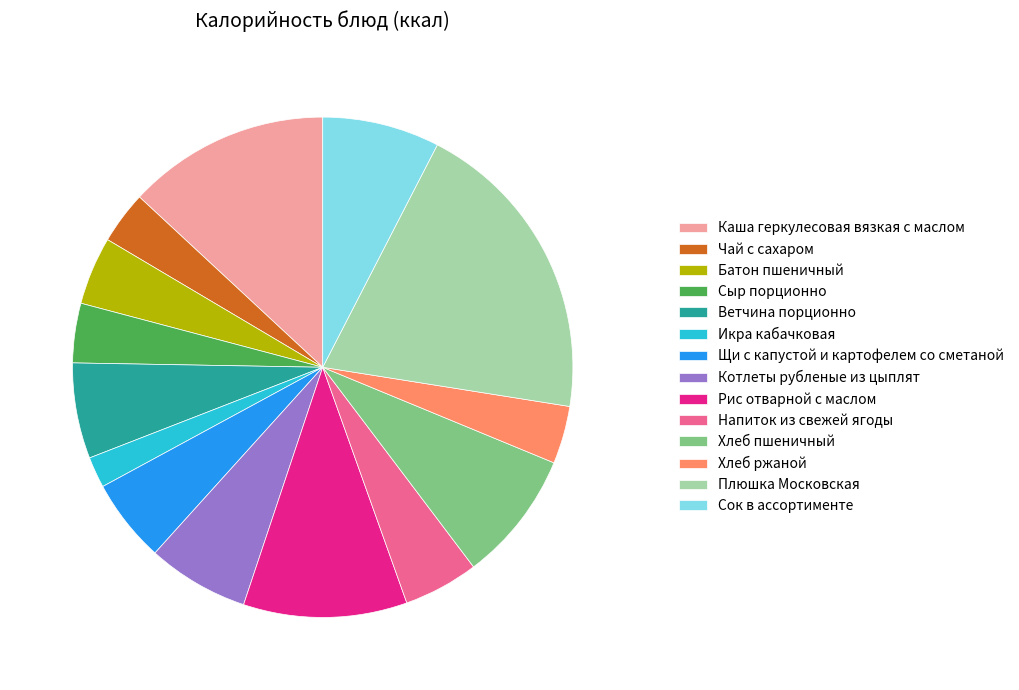

Which has a higher value, Щи с капустой и картофелем со сметаной or Чай с сахаром?

Щи с капустой и картофелем со сметаной